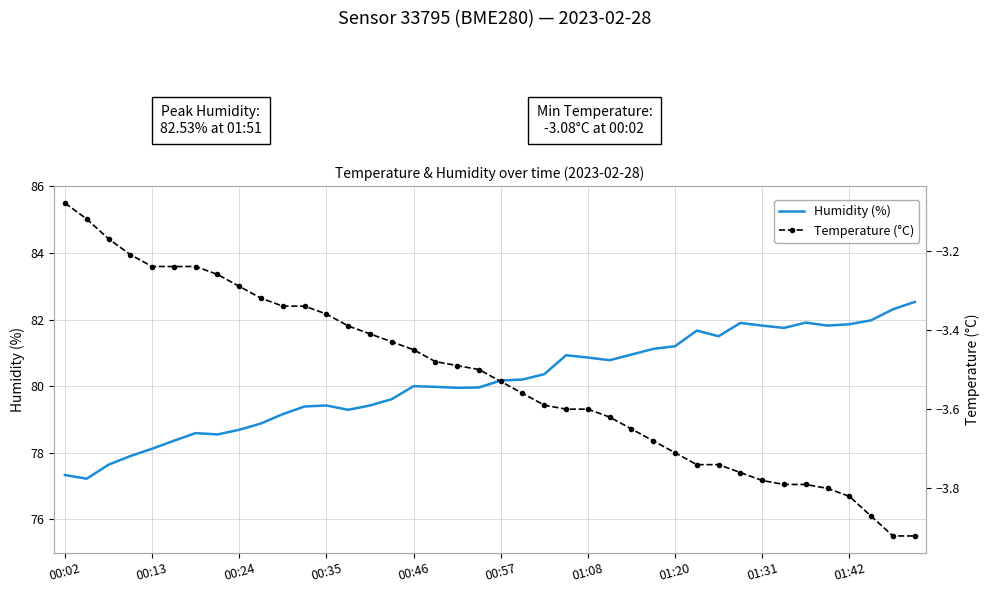

True or false: Temperature (°C) and Humidity (%) cross at least once.

False